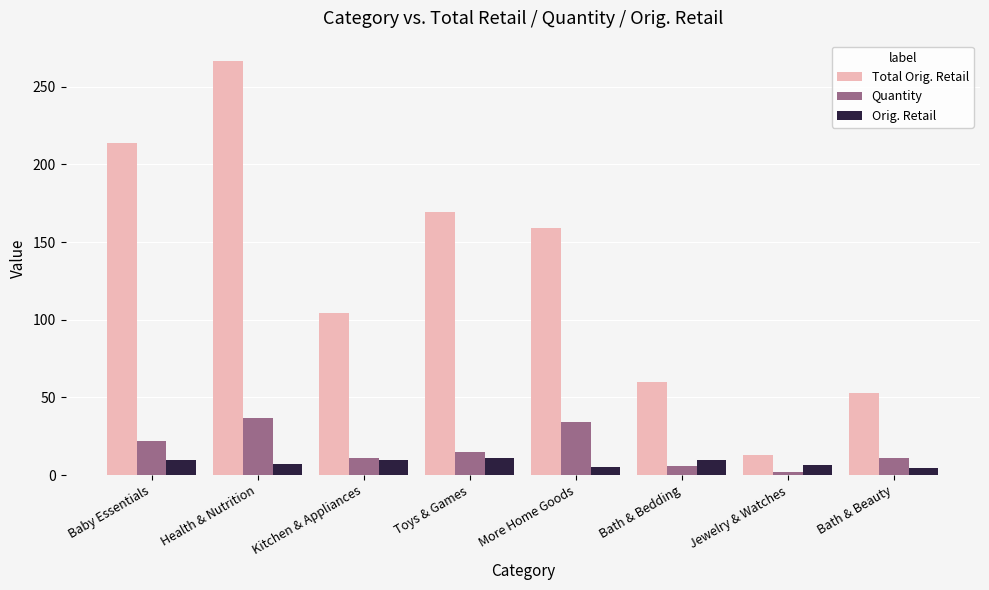

What is the label of the 8th bar from the right?

Baby Essentials